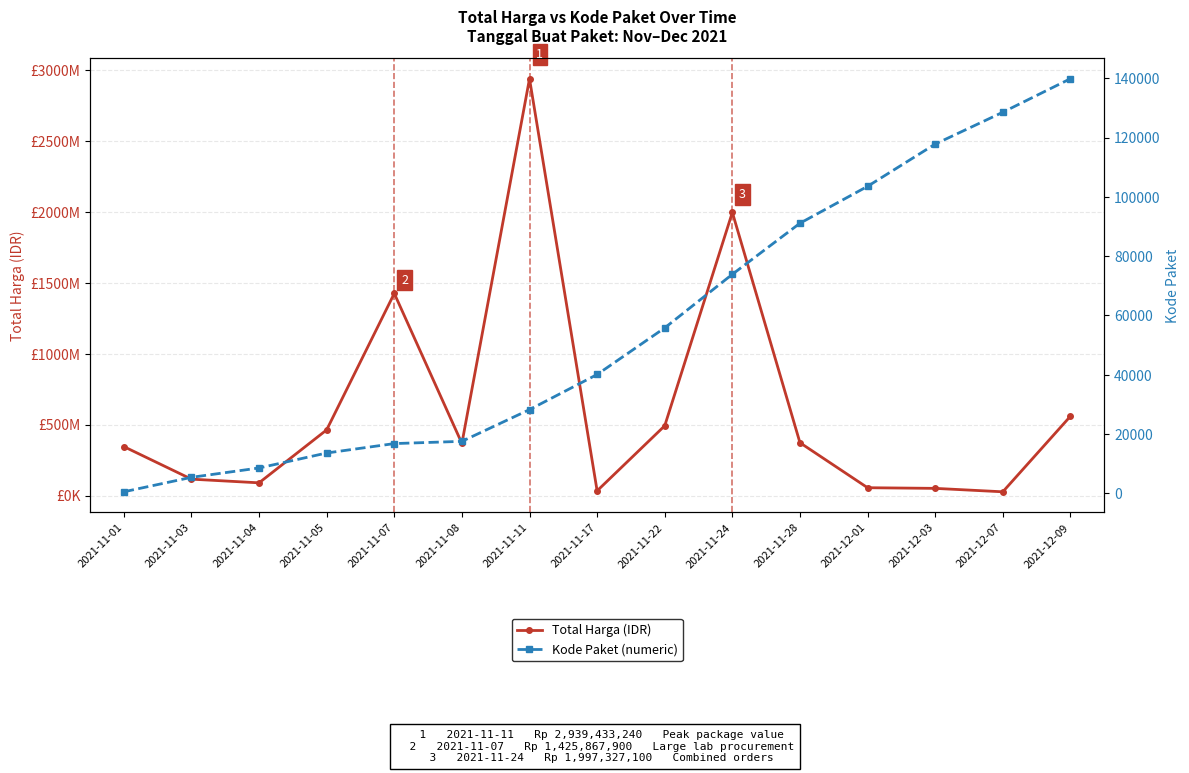

What are all the series names shown in the legend?

Total Harga, Kode Paket